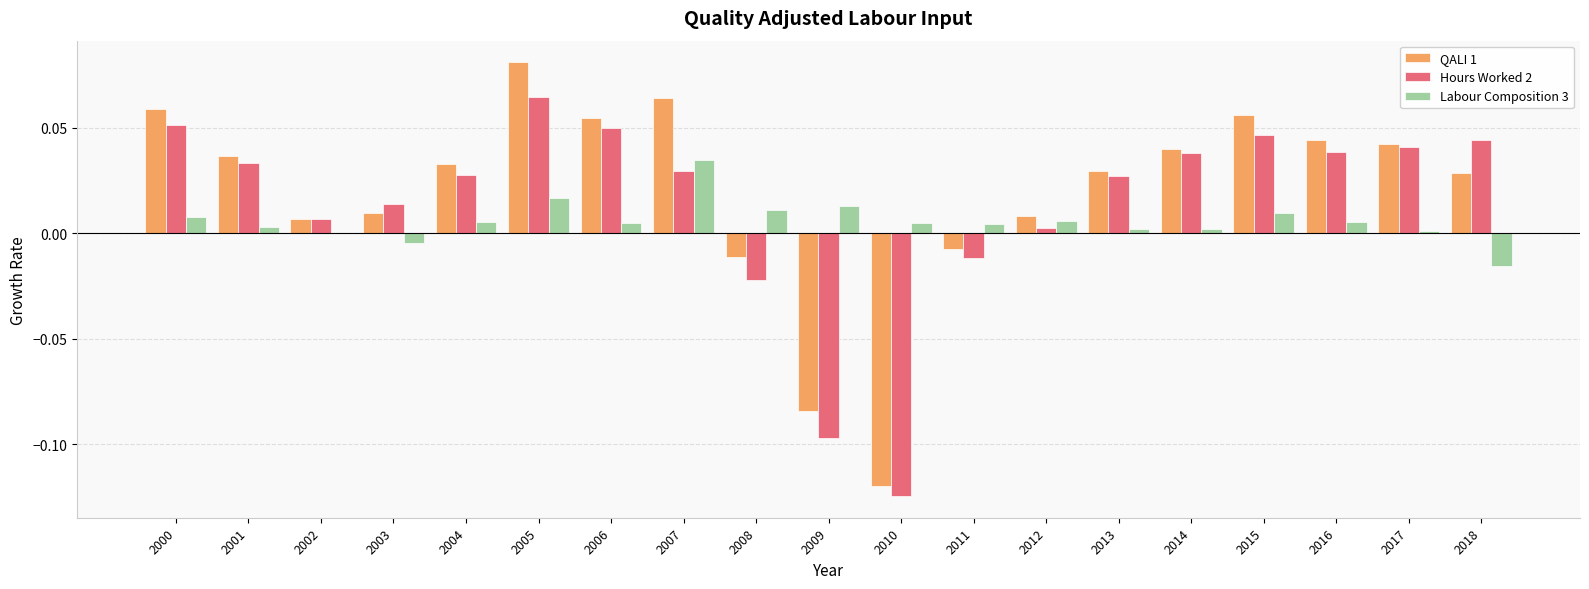

Which series has the largest range (max minus min)?

QALI 1